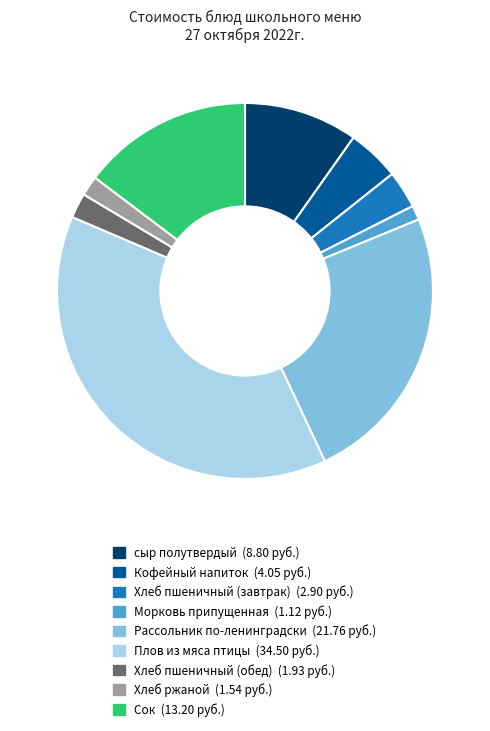

Do Морковь припущенная and Рассольник по-ленинградски together represent more than half of the pie?

No